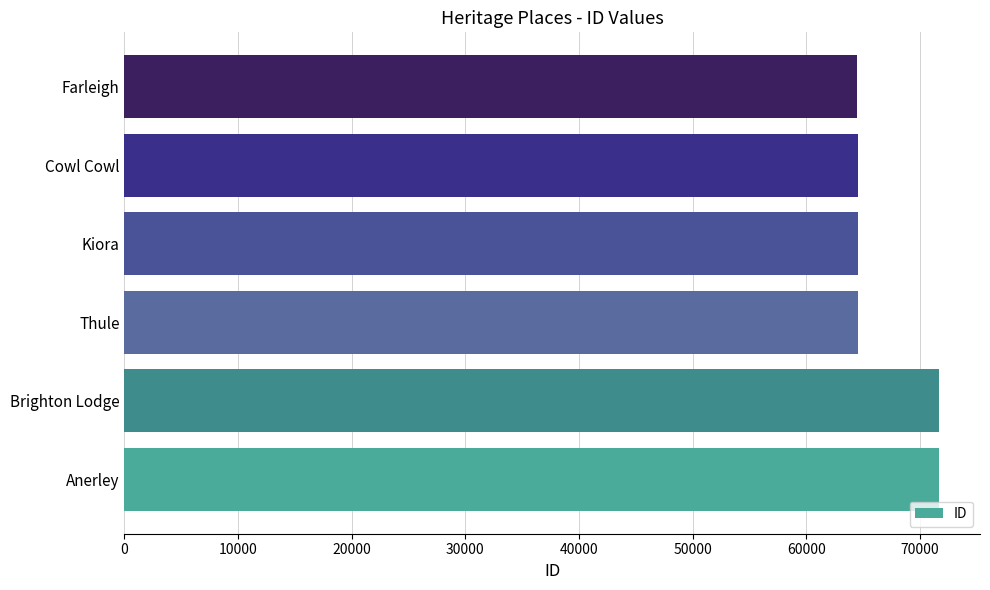

Is it true that the value at Thule is 64593?

True